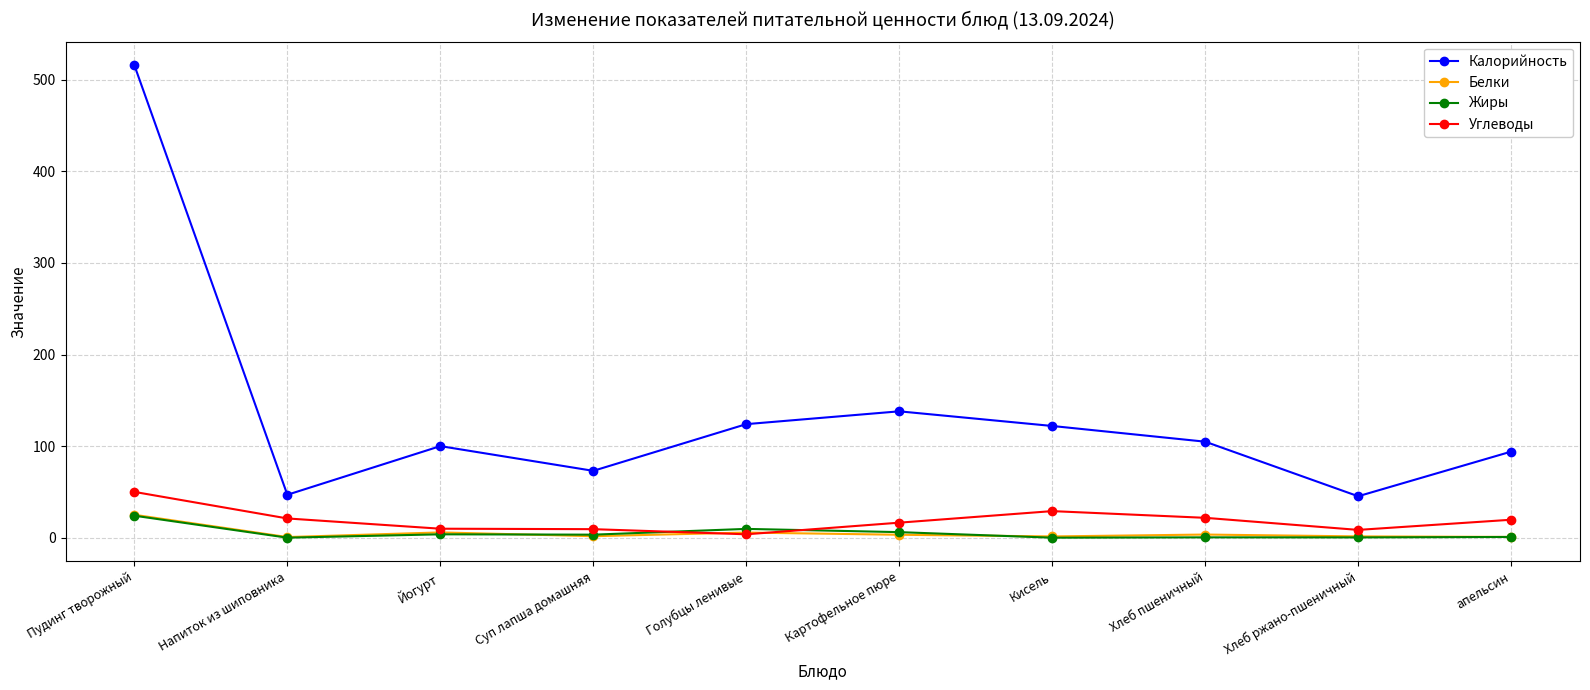

At how many categories does at least one series exceed 112?

4